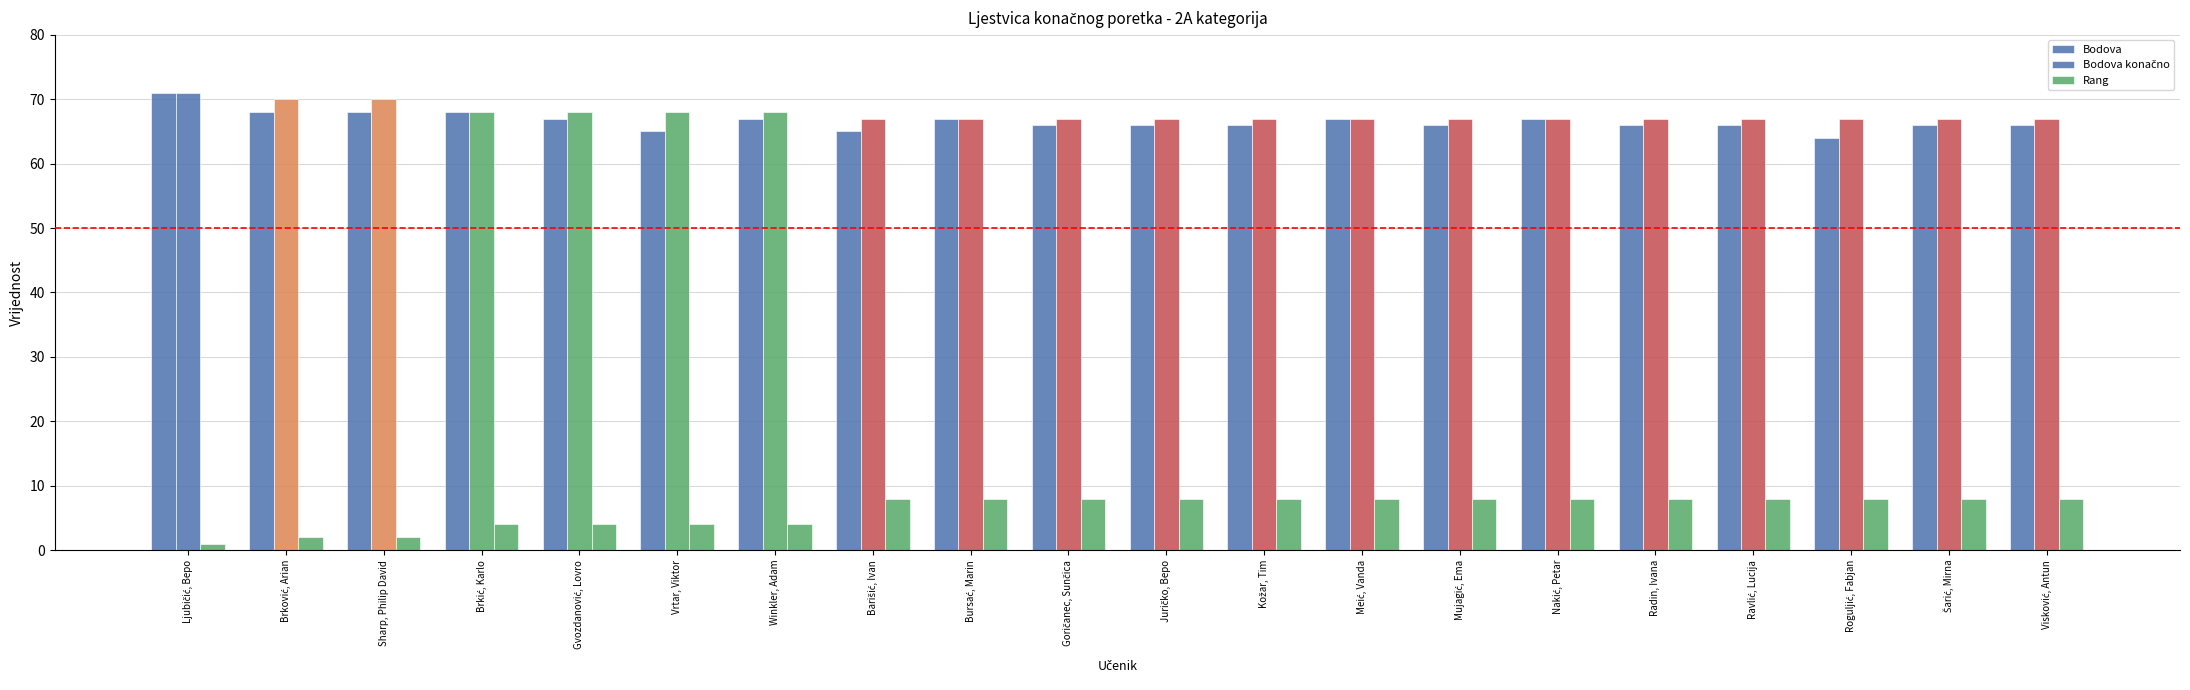

How many values in the Rang series are below 8?

7